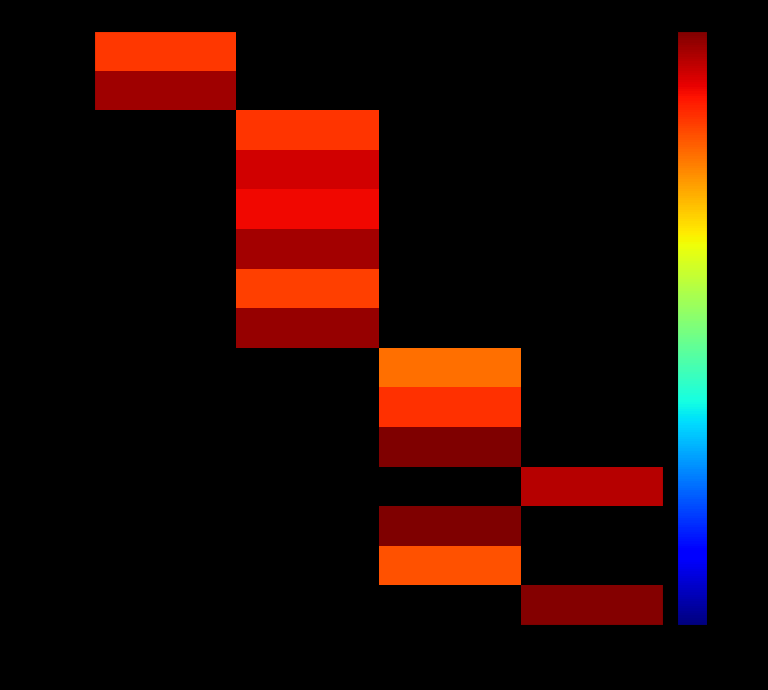

What is the total value across all series at 专技十级?

1420609